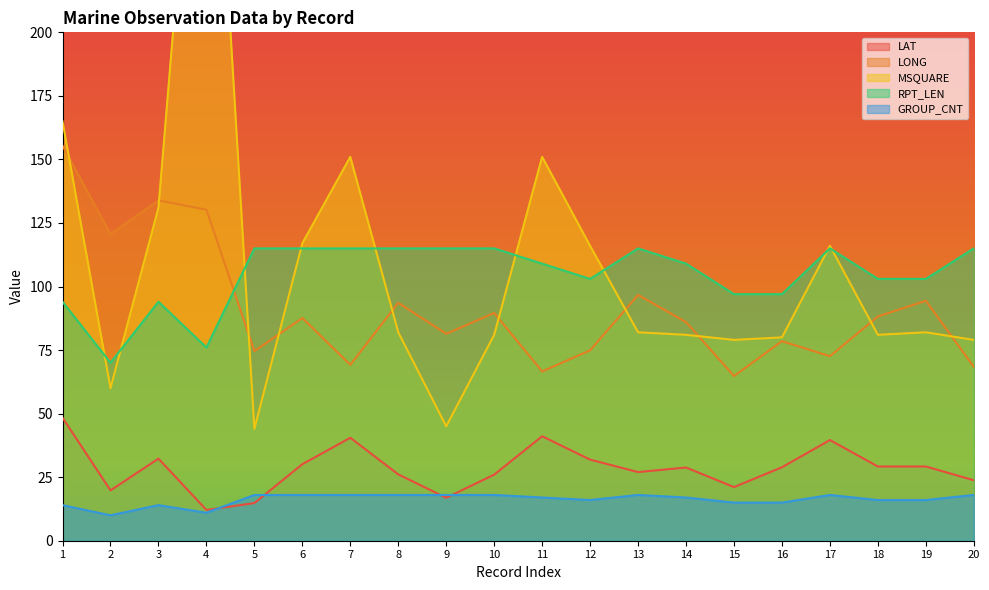

How many data points in LAT are less than 28?

9